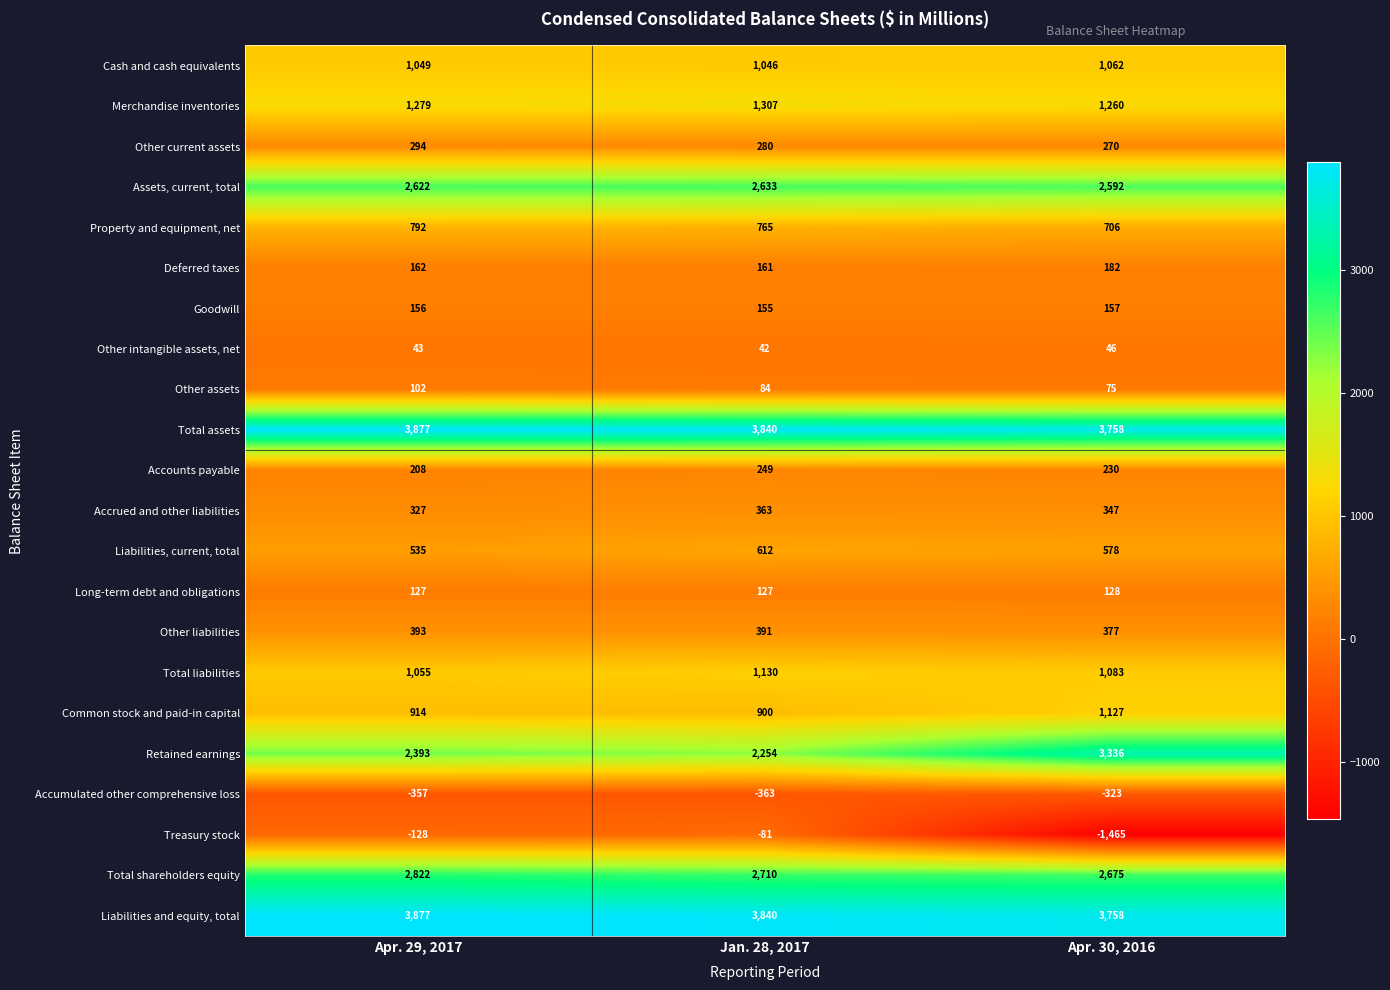

Where is Cash and cash equivalents nearest to the value 1054?

Apr. 29, 2017